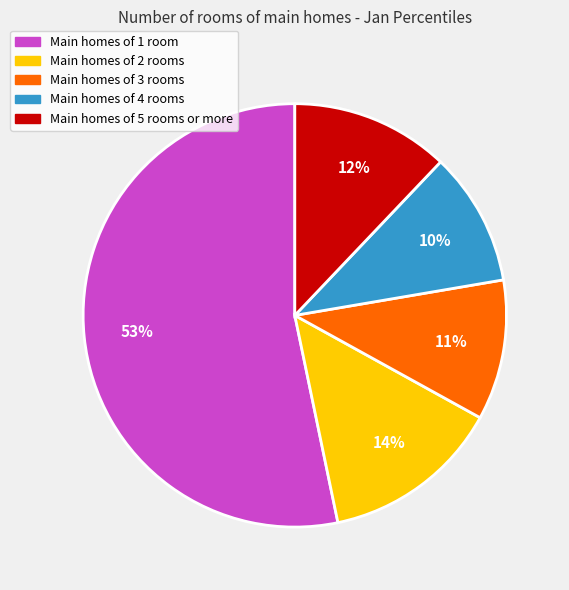

To the nearest percent, what is the difference between the largest and smallest slice percentages?

43%